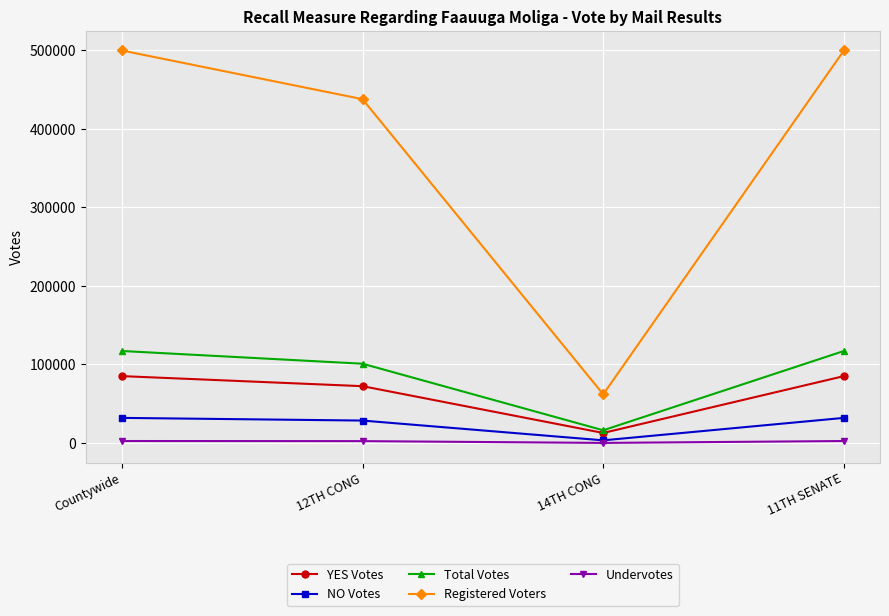

True or false: Total Votes and Undervotes intersect in this chart.

False